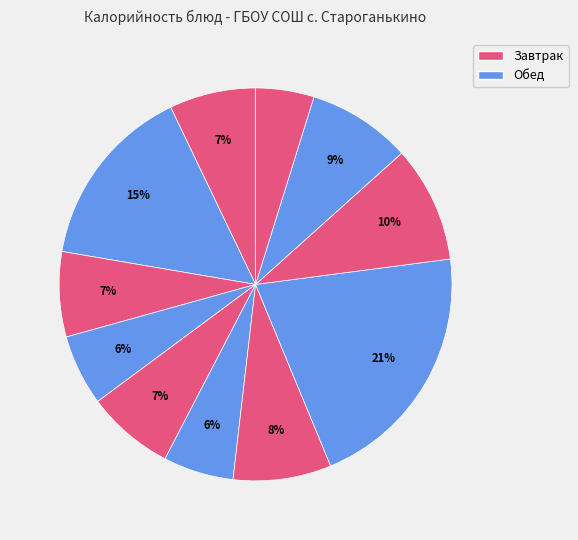

How many segments does this pie chart have?

11